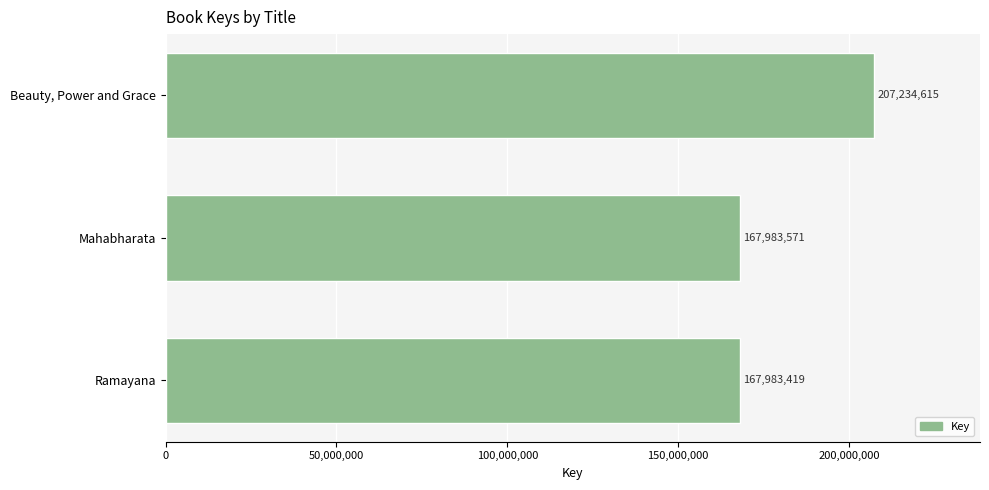

At which label is the value closest to 187609017?

Mahabharata